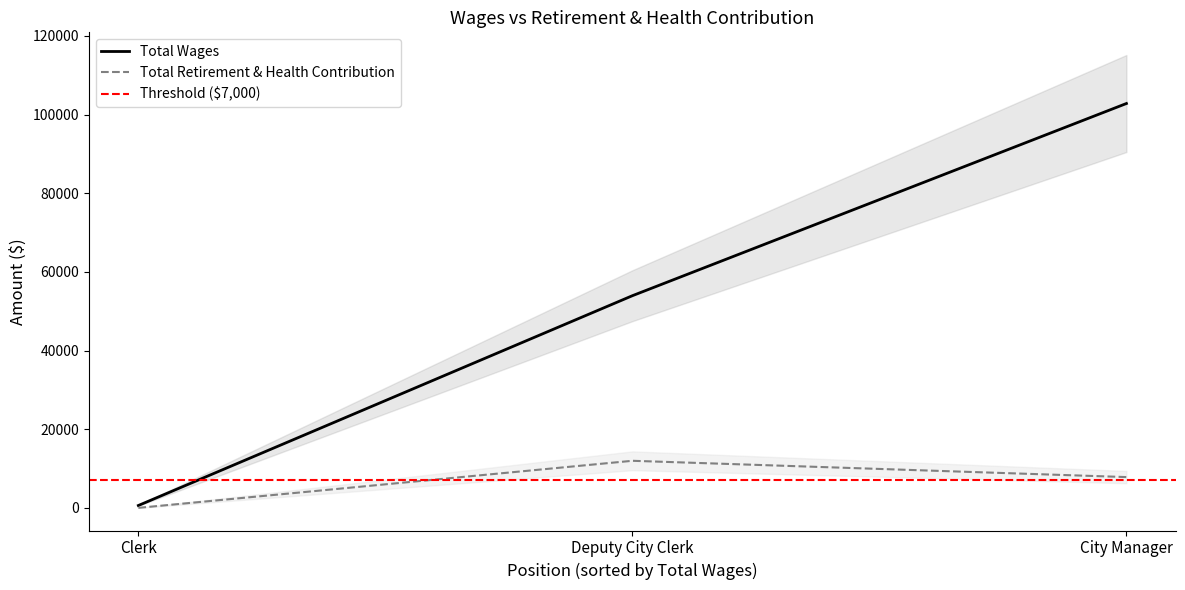

How many Total Retirement & Health Contribution values are between 0 and 11968?

3